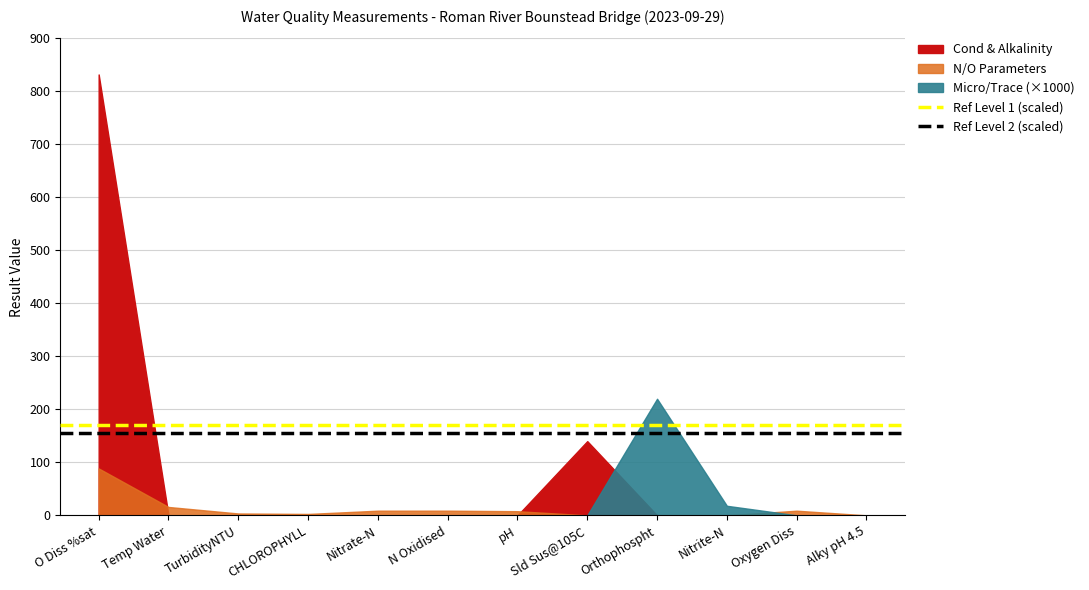

What position from the right is O Diss %sat?

2